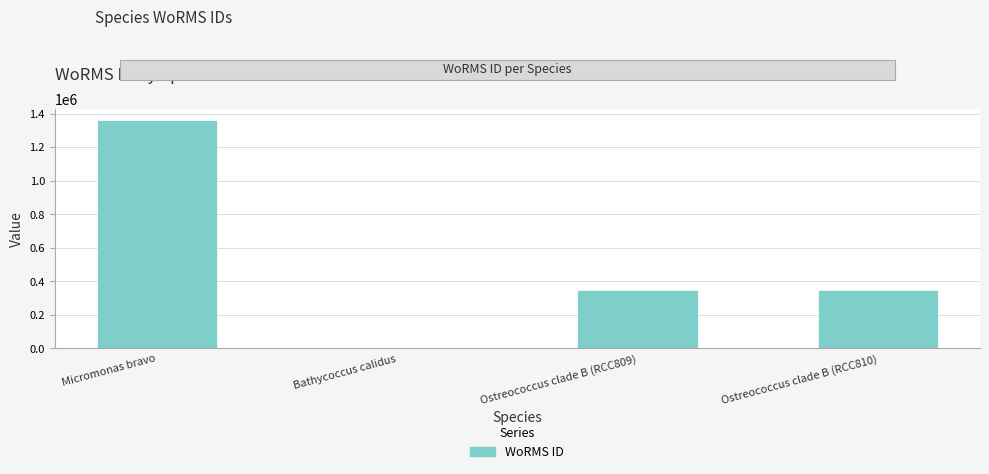

What is the sum of all values?

2052167